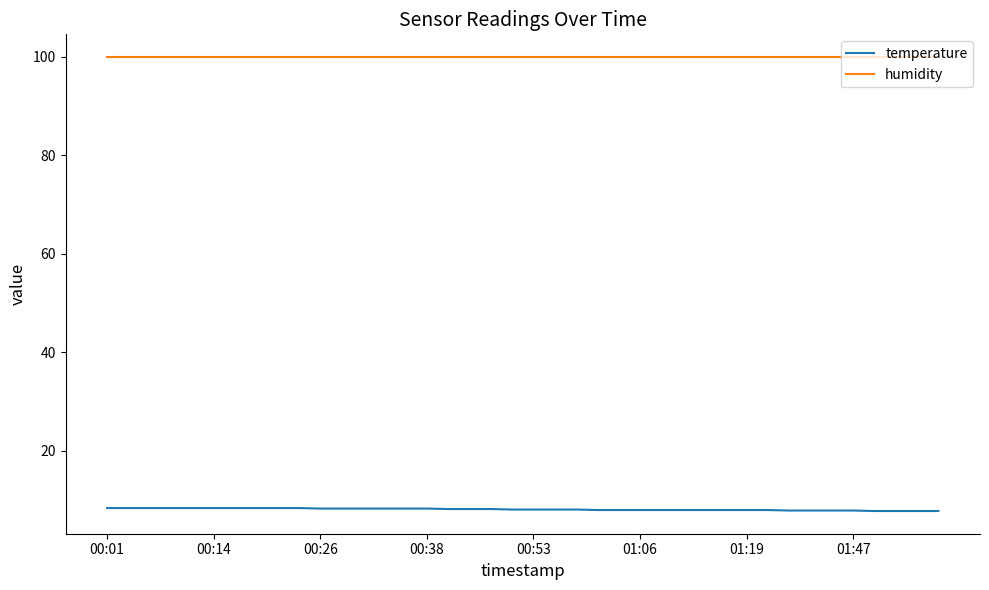

What is the maximum value shown in the chart?

99.9